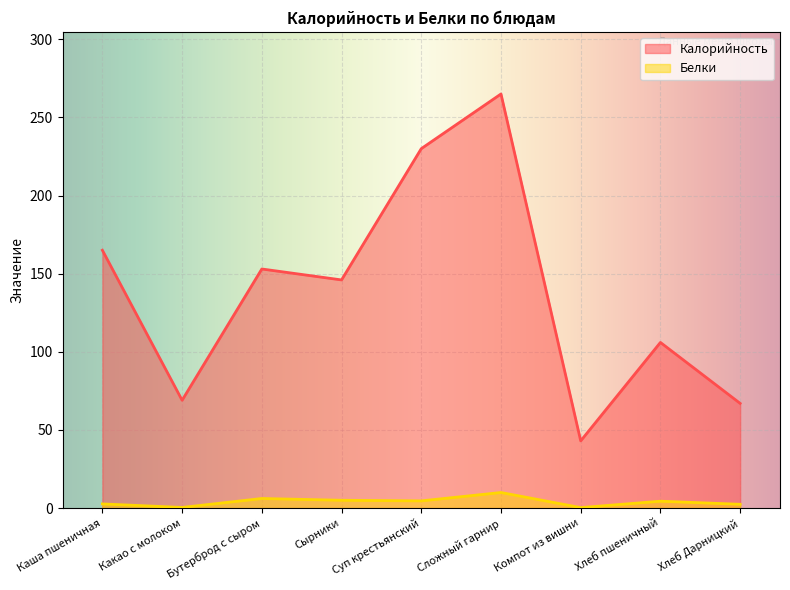

What is the label of the 1st point from the left?

Каша пшеничная